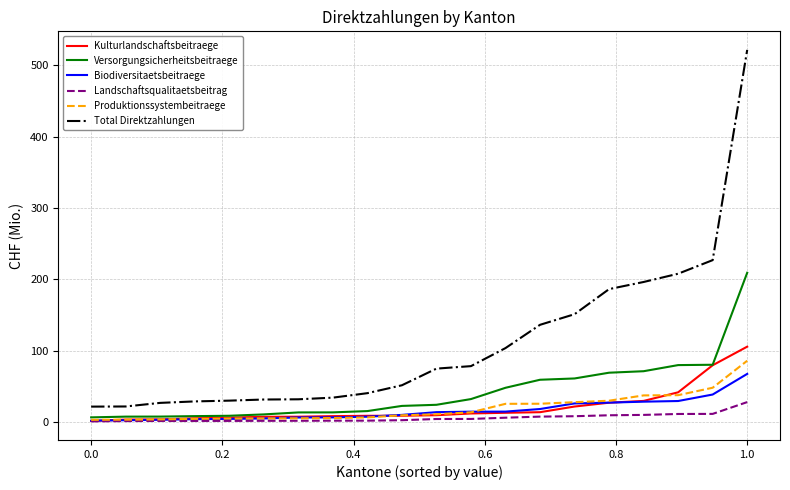

True or false: Total Direktzahlungen and Landschaftsqualitaetsbeitrag cross at least once.

False